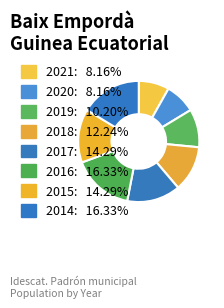

How many slices are in this pie chart?

8